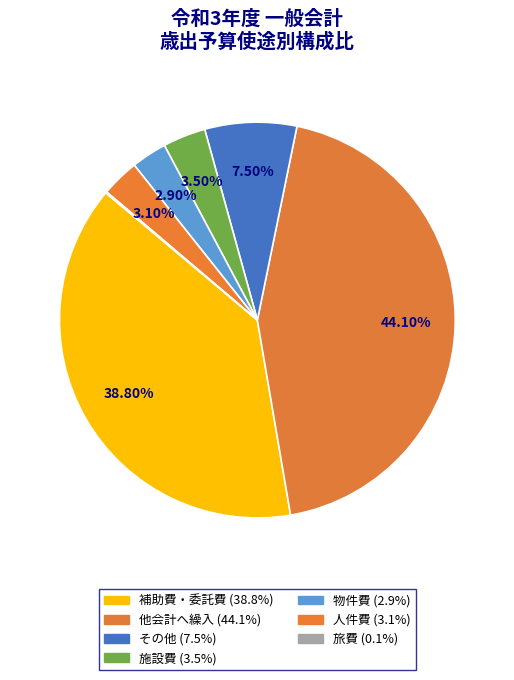

Which category has the biggest portion of the pie?

他会計へ繰入